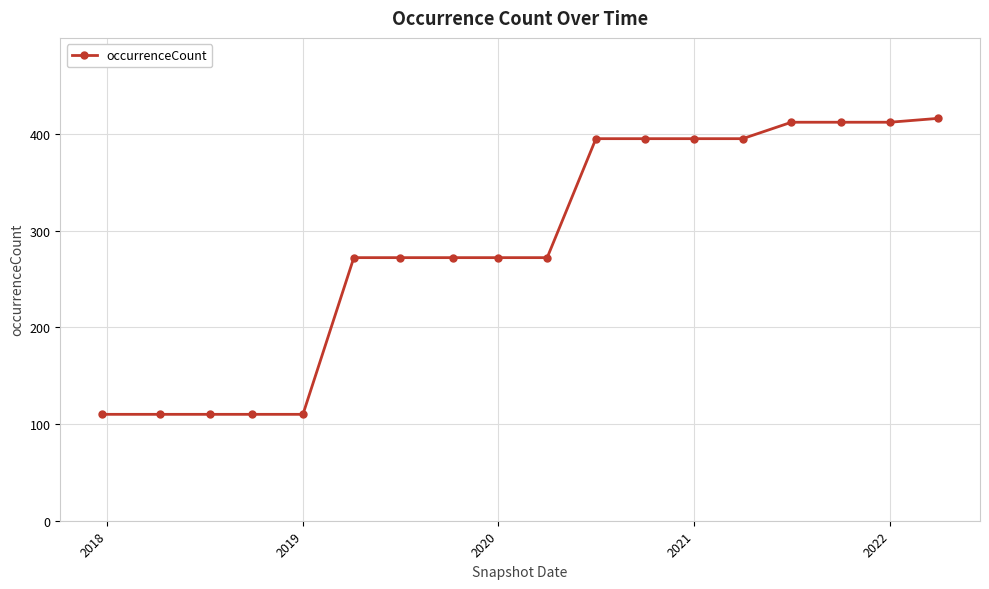

Reading left to right, list all the values displayed in this chart.

110	110	110	110	110	272	272	272	272	272	395	395	395	395	412	412	412	416